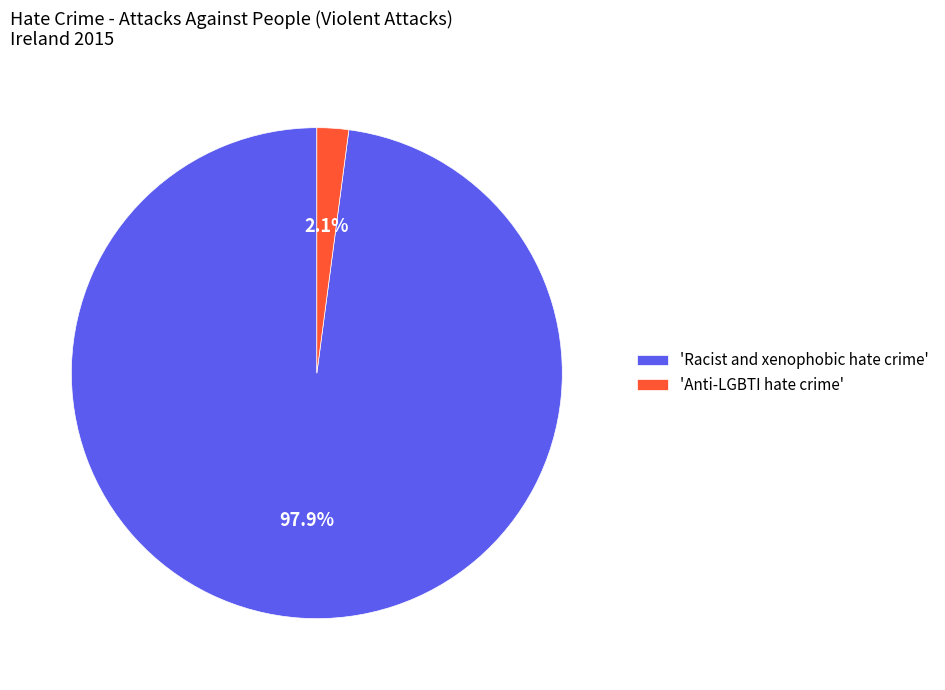

Rank the categories by value from lowest to highest.

'Anti-LGBTI hate crime', 'Racist and xenophobic hate crime'